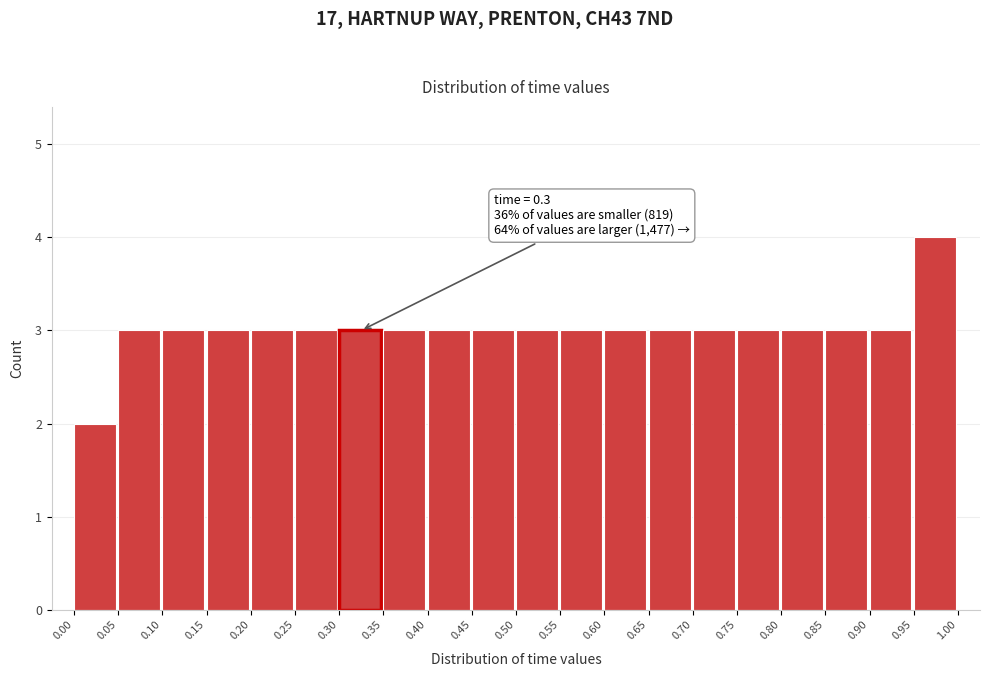

Over which range of the x-axis is the bar tallest?

0.95 to 1.00